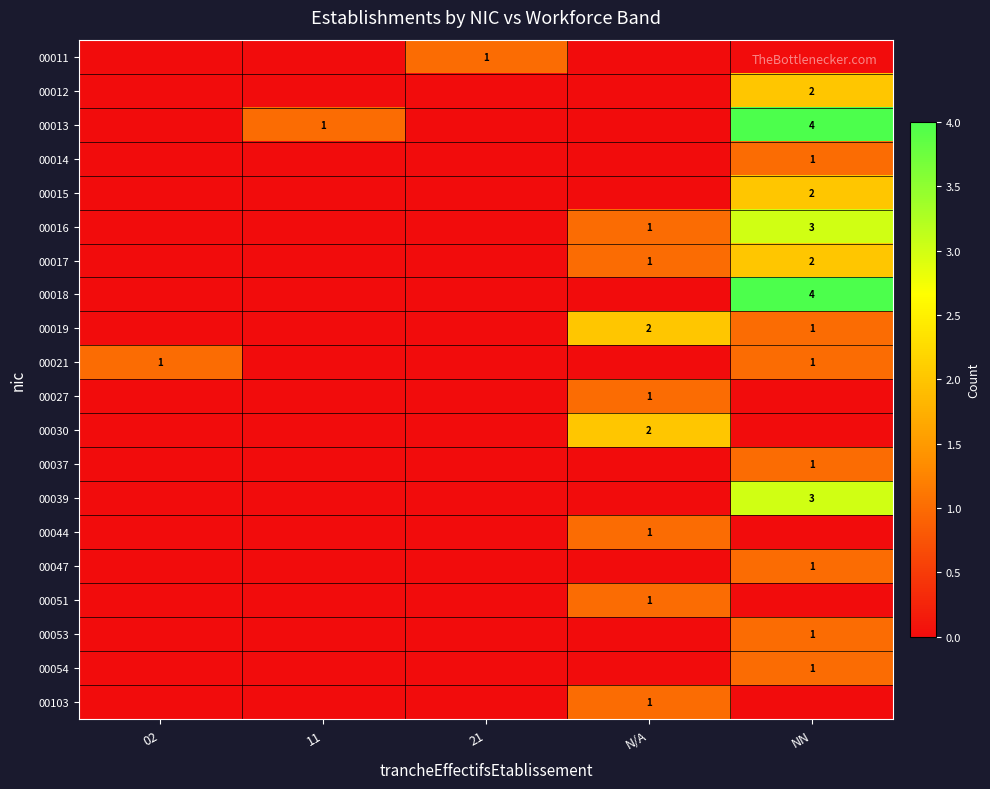

Count the 00037 values in the range 0 to 1.

5